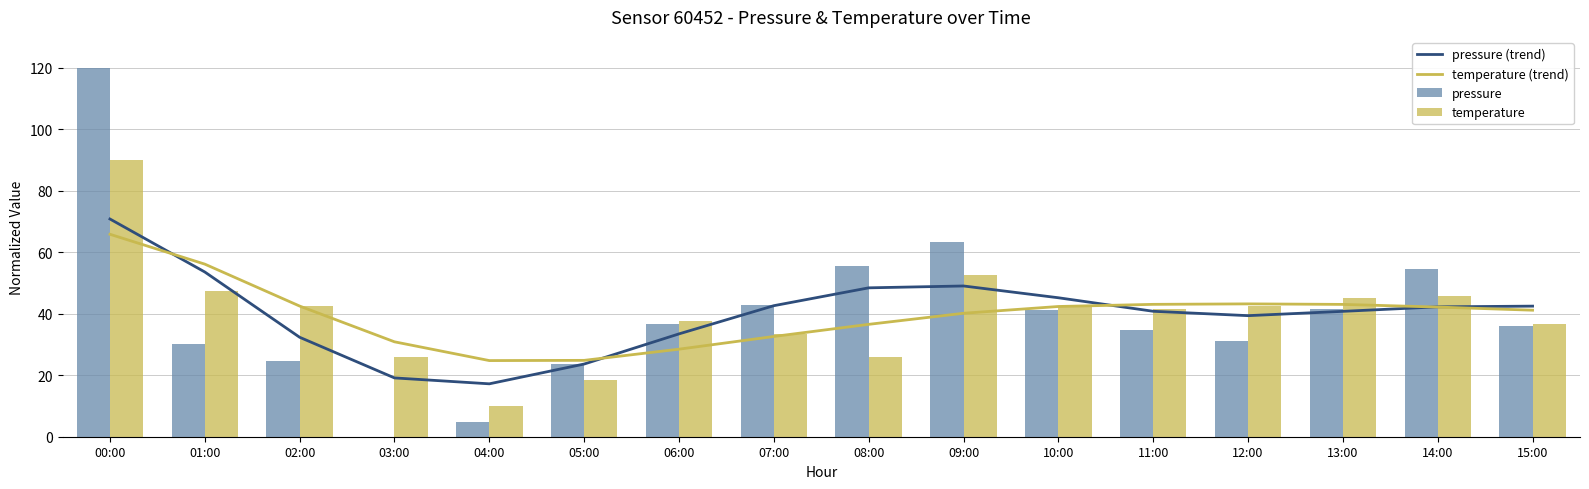

What is the approximate value of pressure (trend) at 00:00?

70.8